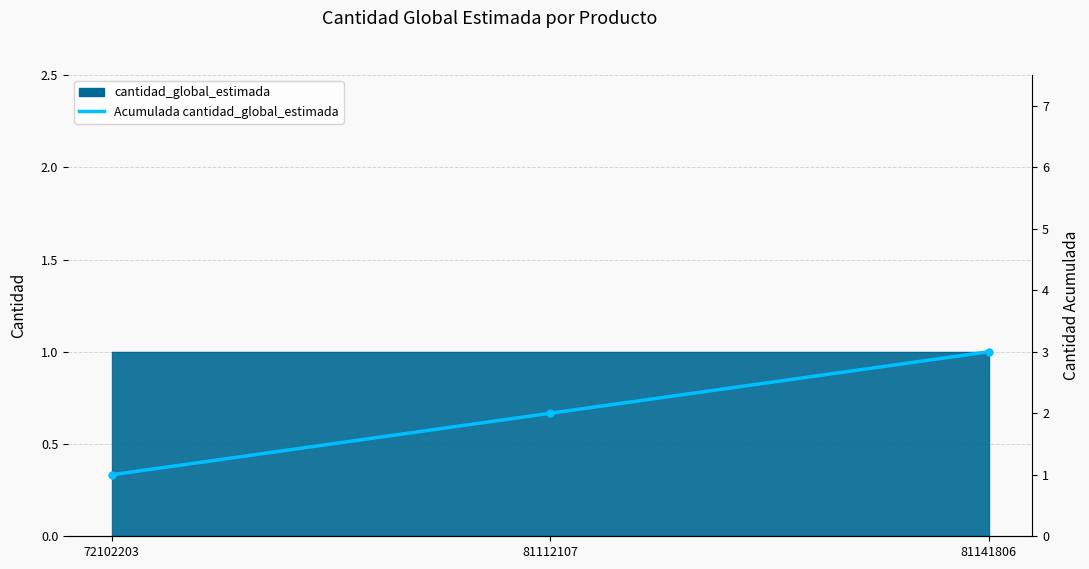

What is the value of the 3rd point from the left?

3